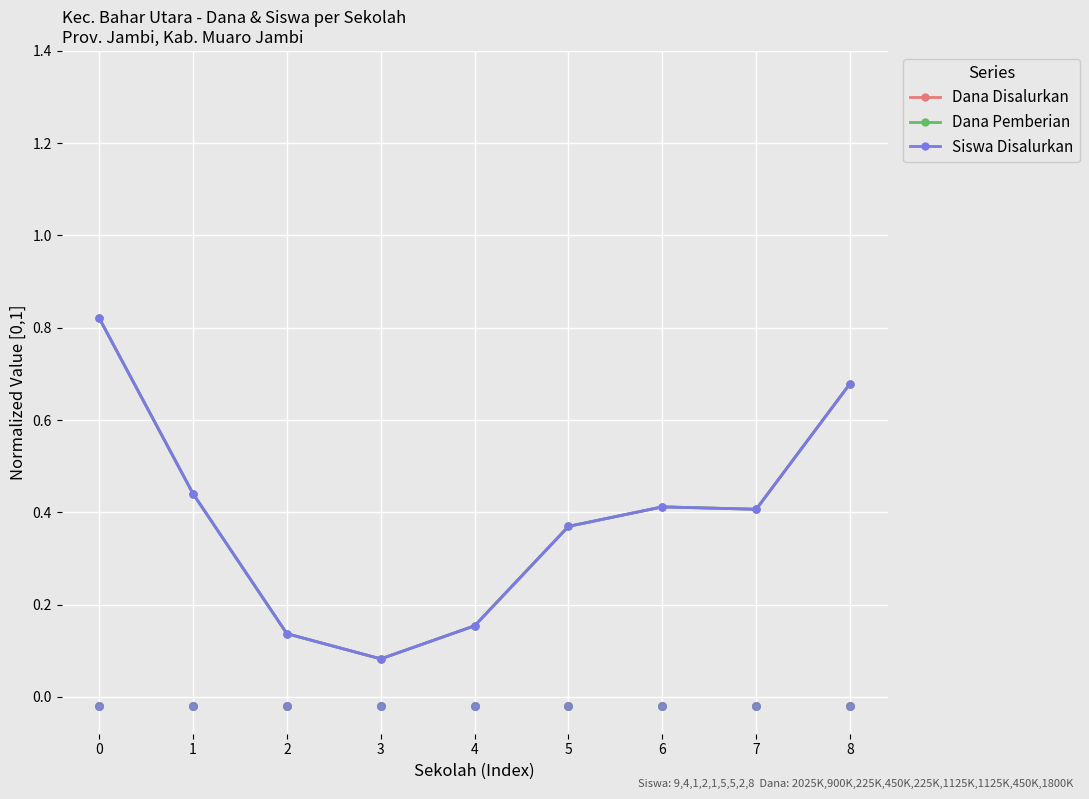

Which series has the largest total across all categories?

Dana Disalurkan